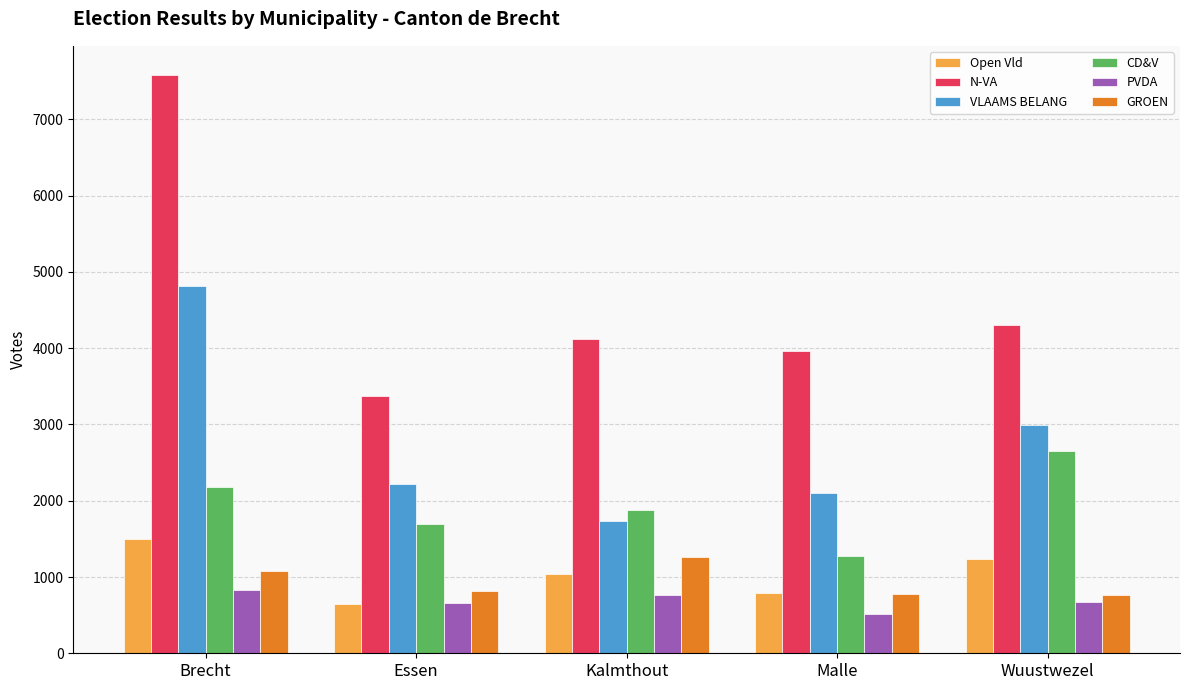

What are all the series names shown in the legend?

Open Vld, N-VA, VLAAMS BELANG, CD&V, PVDA, GROEN